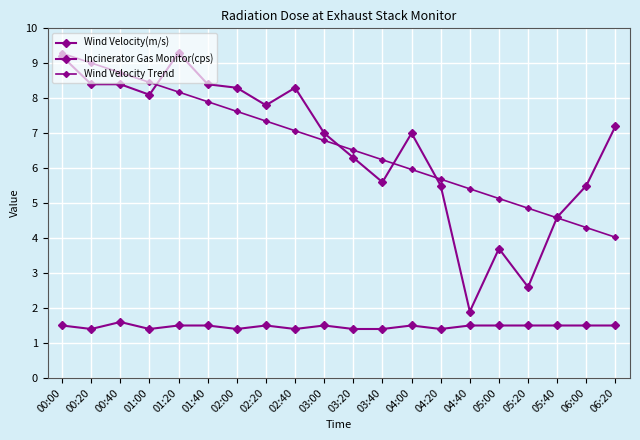

List the labels in order of Wind Velocity(m/s) value, smallest first.

04:40, 05:20, 05:00, 05:40, 04:20, 06:00, 03:40, 03:20, 03:00, 04:00, 06:20, 02:20, 01:00, 02:00, 02:40, 00:20, 00:40, 01:40, 00:00, 01:20